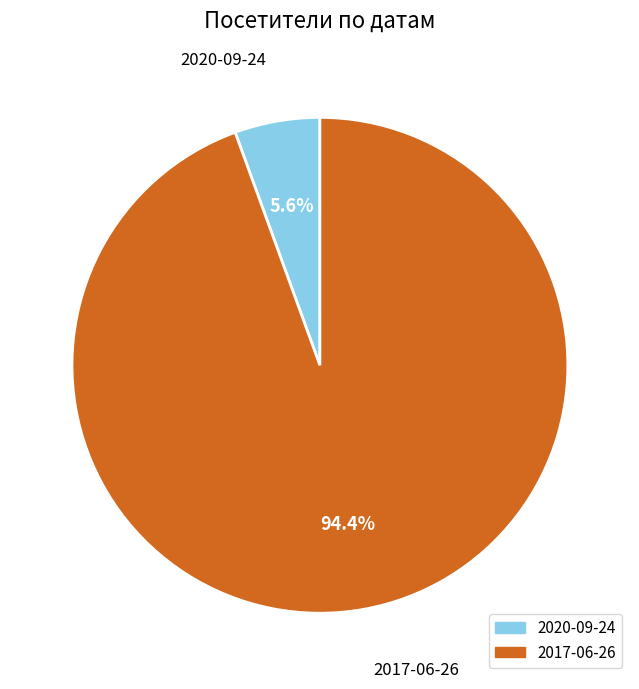

Is the sum of 2017-06-26 and 2020-09-24 greater than half?

Yes